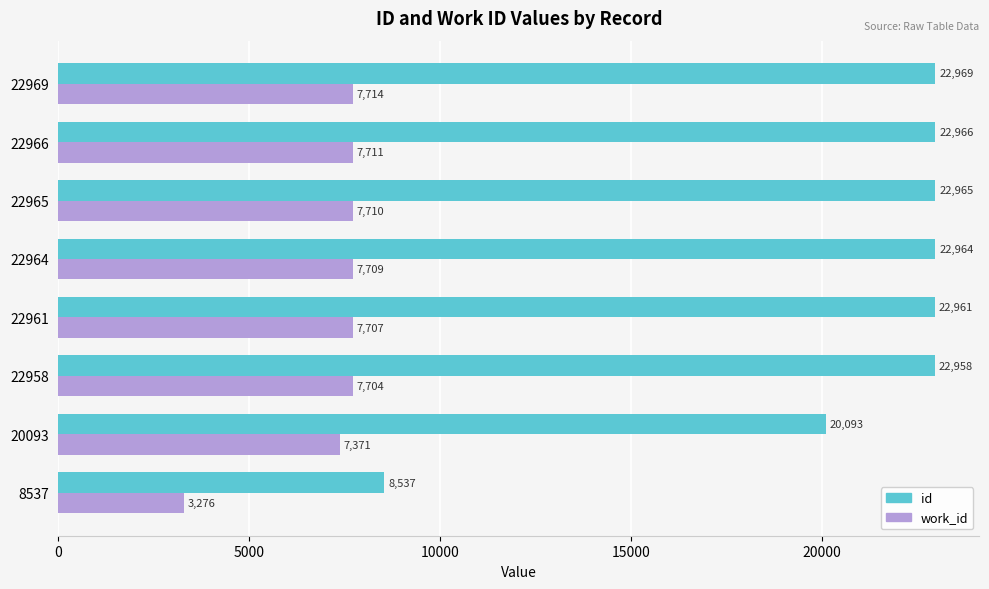

How many values in the id series are below 22964?

4